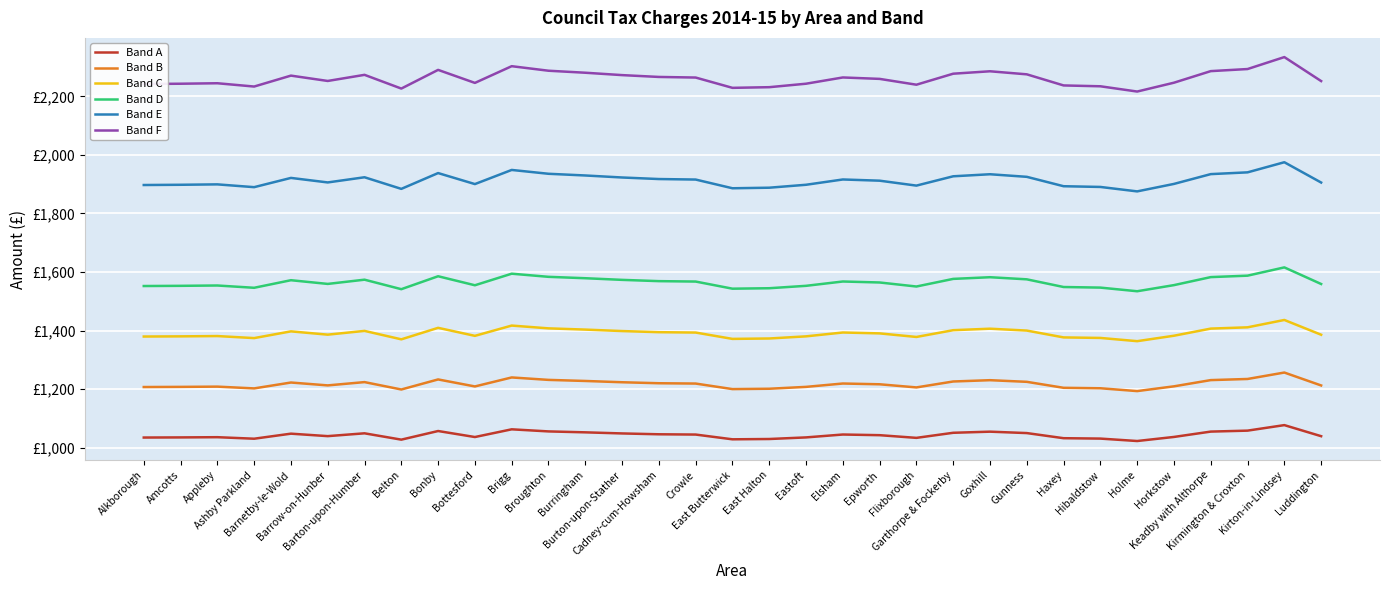

Where does the Band B series first go above 1216?

Barnetby-le-Wold